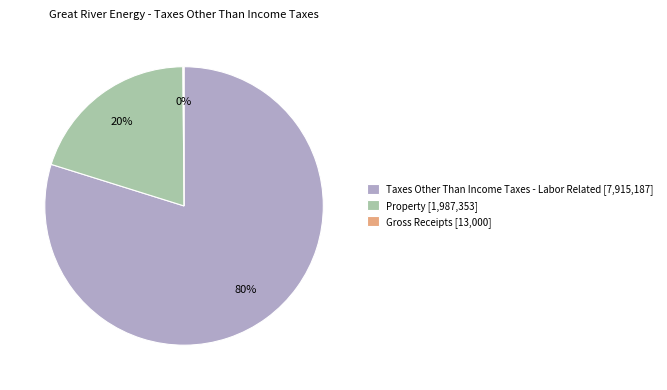

Which category has the biggest portion of the pie?

Taxes Other Than Income Taxes - Labor Related [7,915,187]